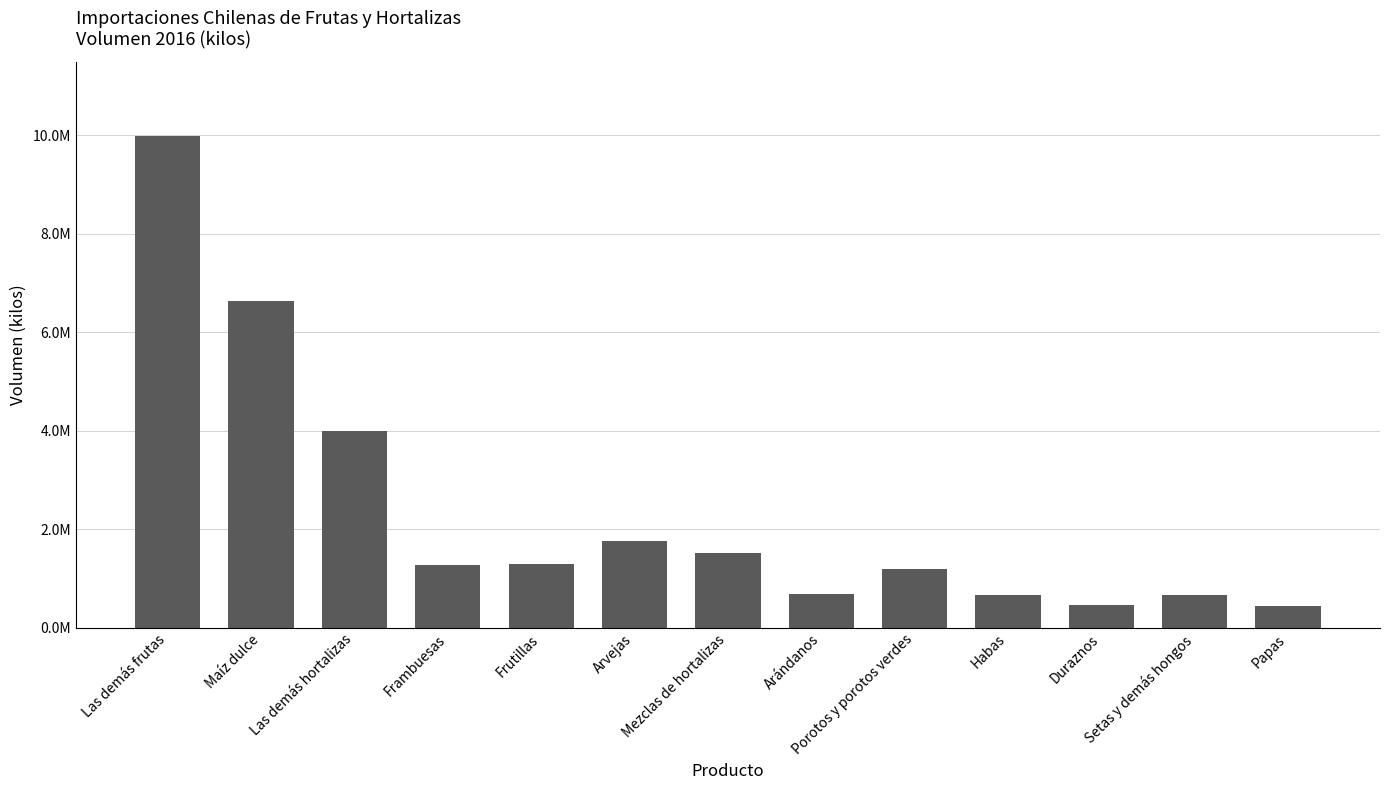

What is the average value?

2355334.0